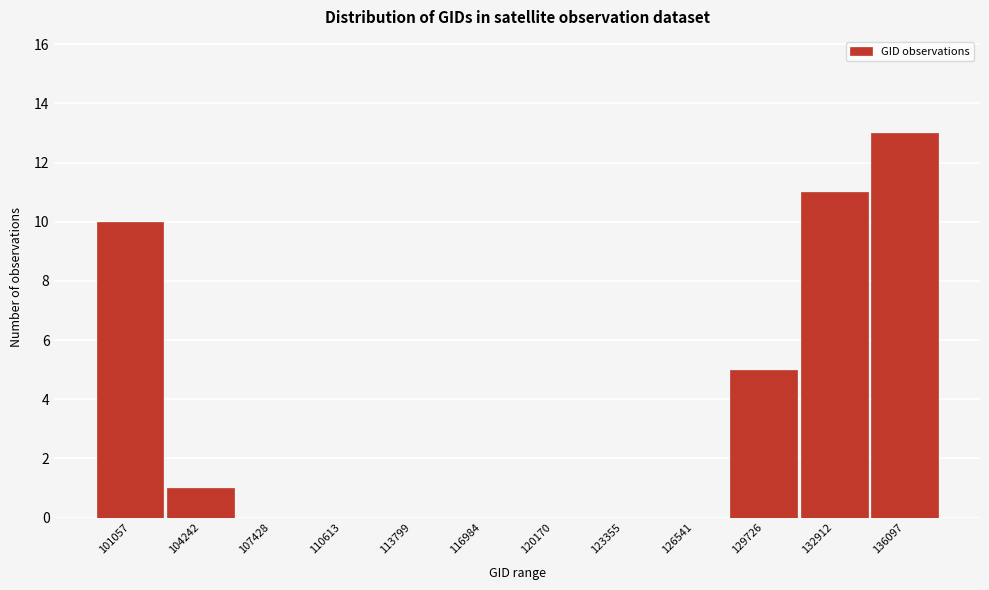

Reading left to right, transcribe all the data shown in this chart.

101057=10	104242=1	107428=0	110613=0	113799=0	116984=0	120170=0	123355=0	126541=0	129726=5	132912=11	136097=13